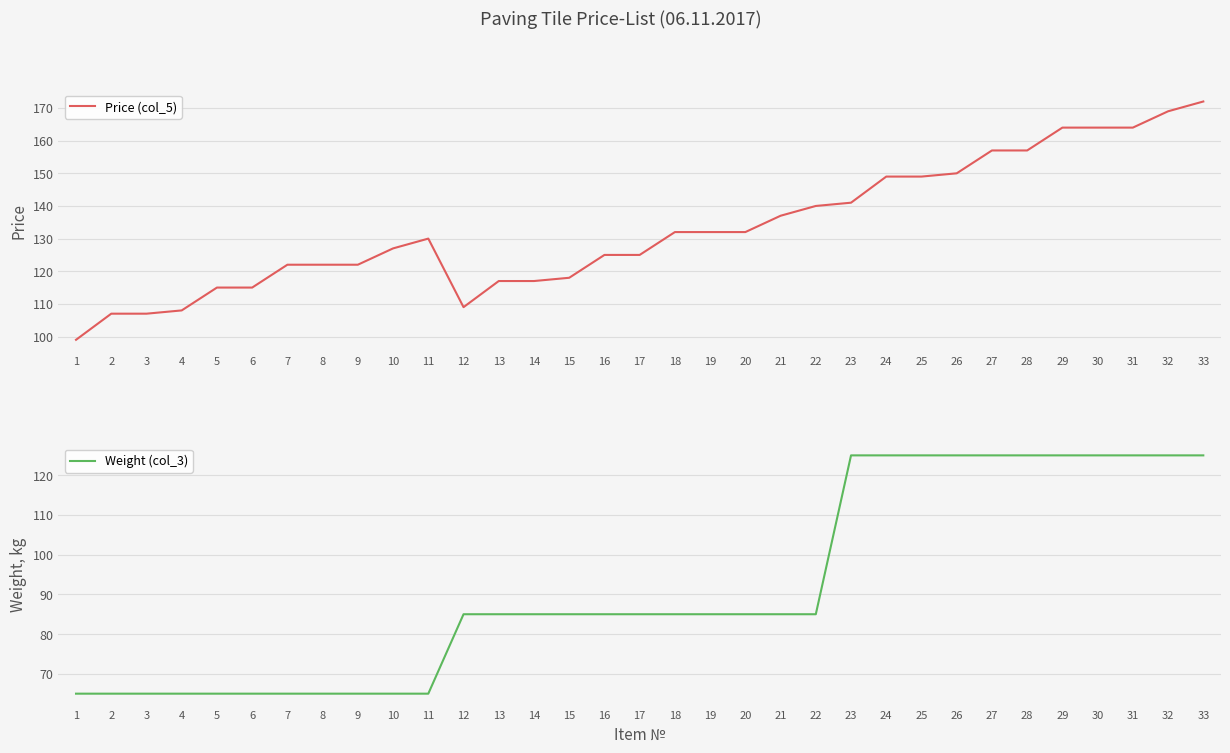

Does the chart display data point markers on the line(s)?

No